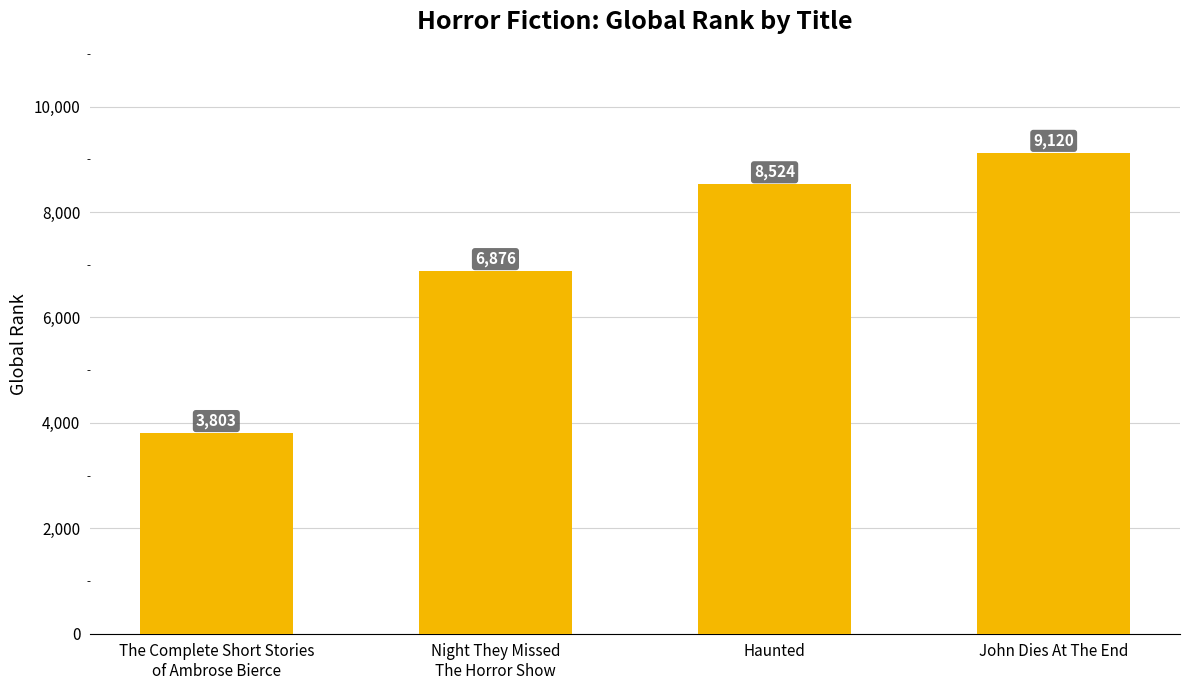

What is the sum of all values?

28323